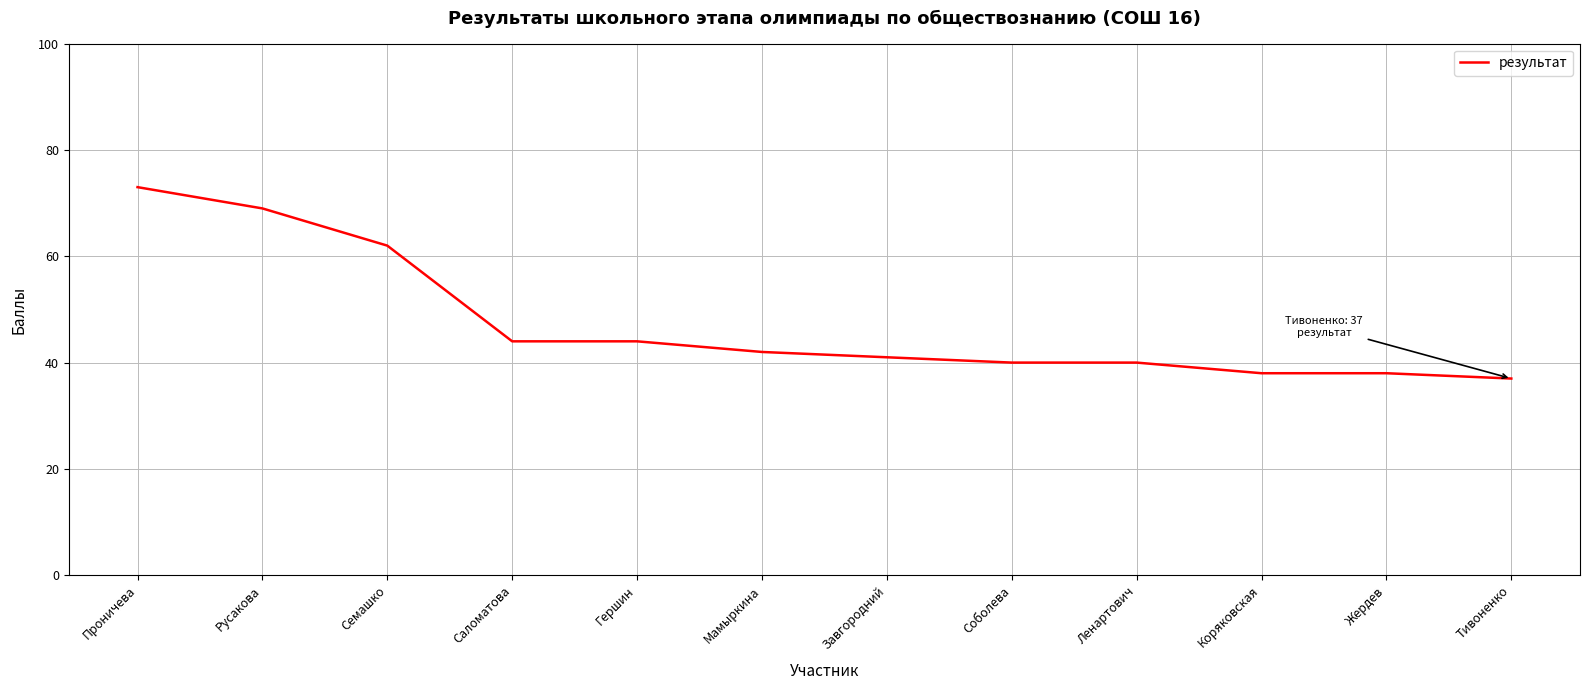

At which category does the chart reach its peak across all series?

Проничева